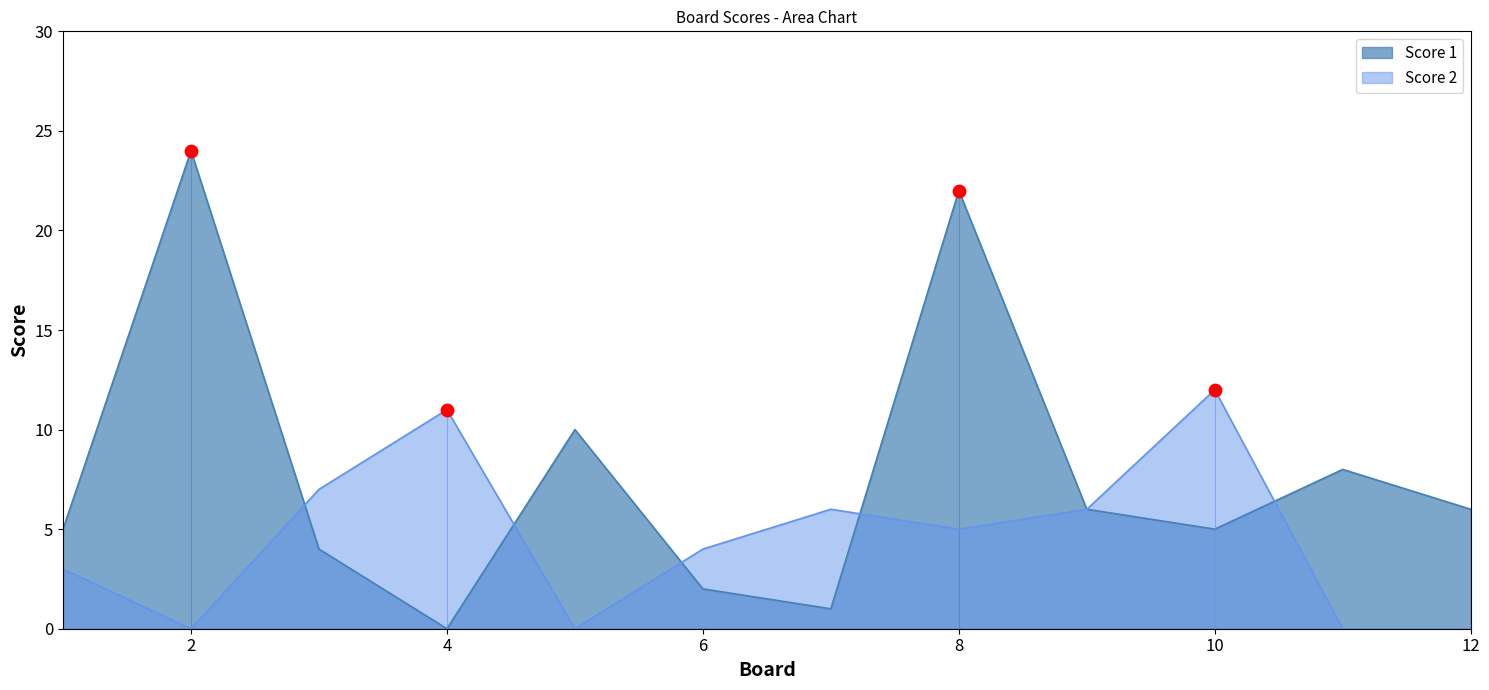

Which series contains the highest Y value?

Score 1